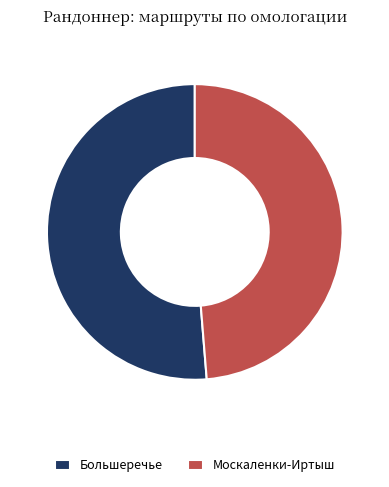

Is there a majority slice in this chart?

Yes